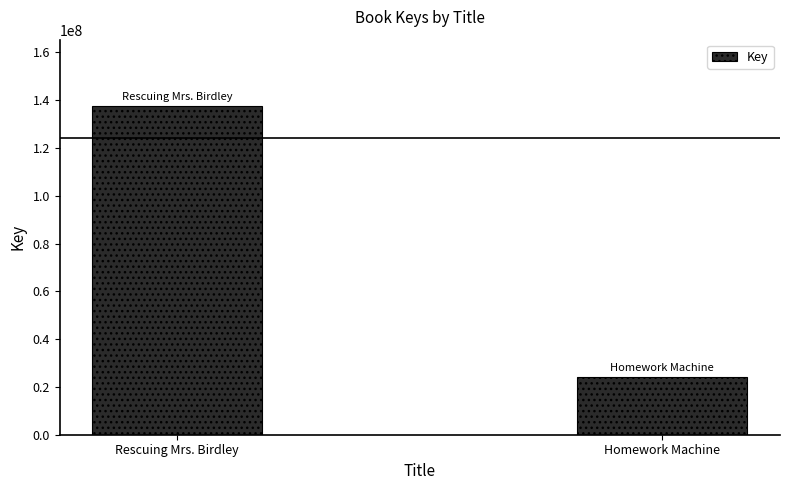

What is the approximate value at Homework Machine, to the nearest 50?

24080700